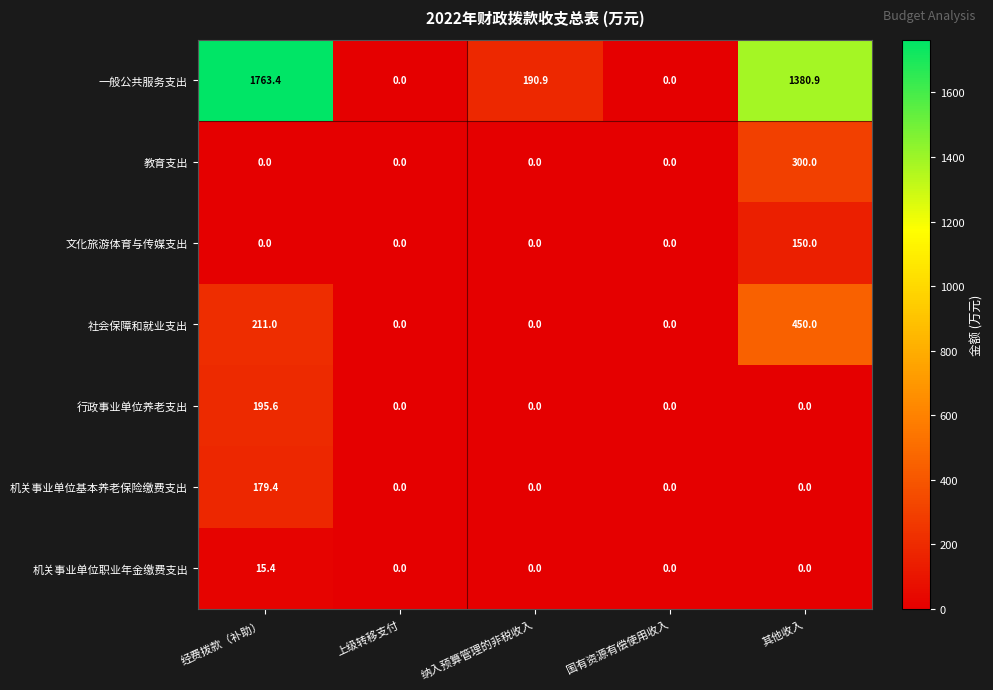

The value of 机关事业单位基本养老保险缴费支出 at 其他收入 is 0.0. True or false?

True